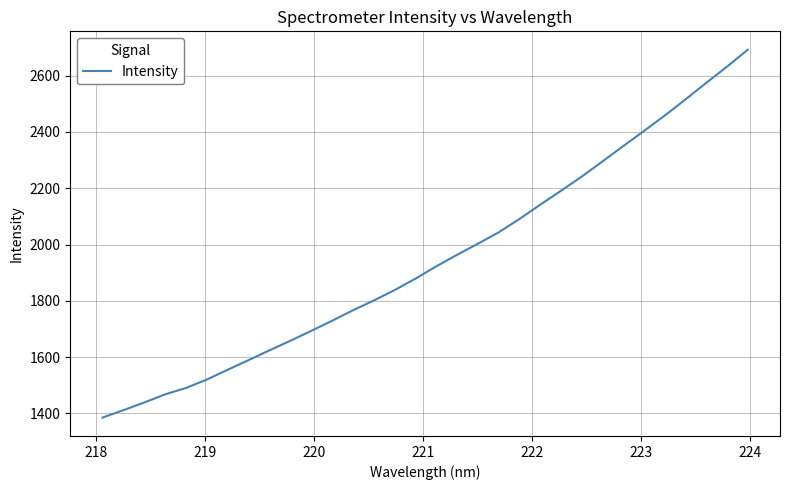

What is the difference between the maximum and minimum values?

1306.9